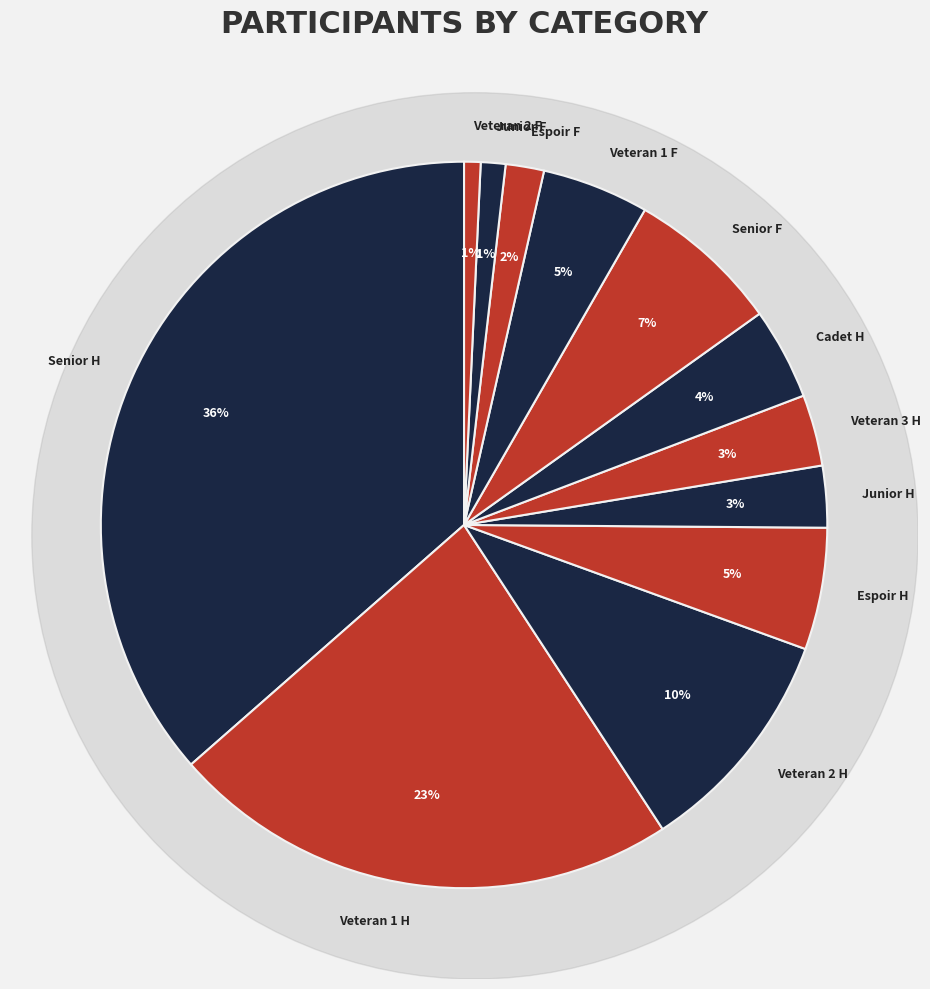

How many slices are in this pie chart?

12